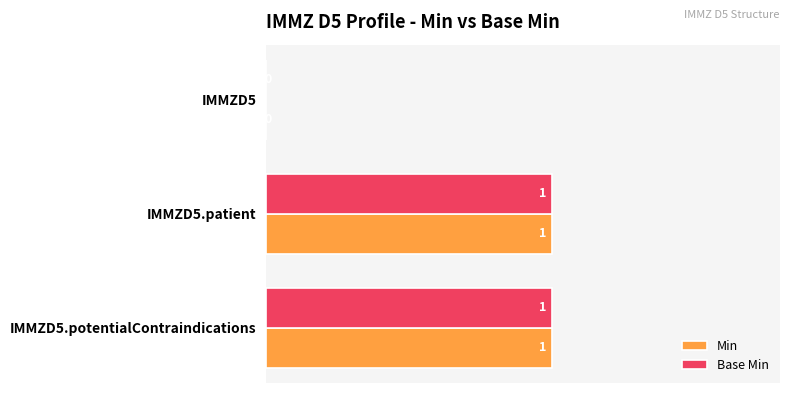

How many Base Min values are between 0 and 1?

3